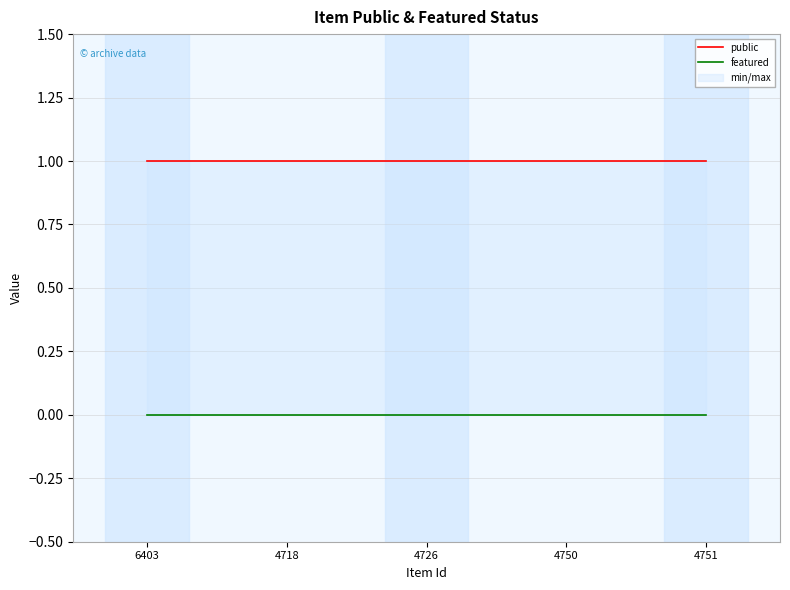

List the series in order of their overall mean, lowest first.

featured, public